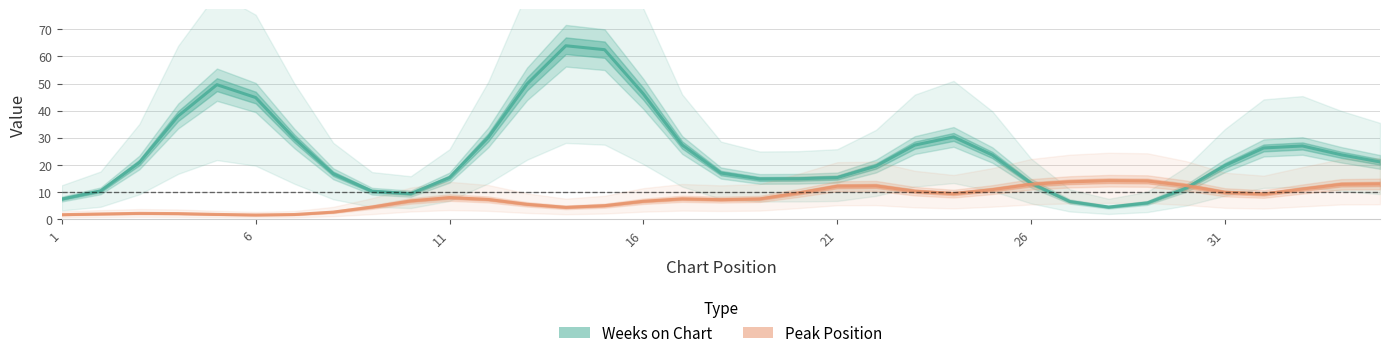

What is the value of the Peak Position point at the 16th from the left?

6.7